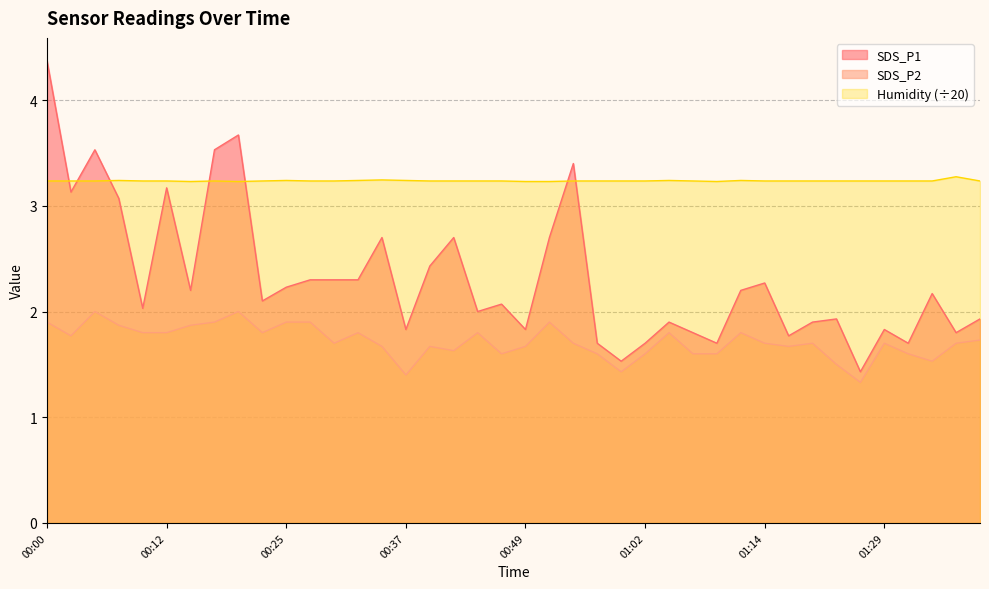

Rank the series by their maximum value, from highest to lowest.

SDS_P1, Humidity (÷20), SDS_P2